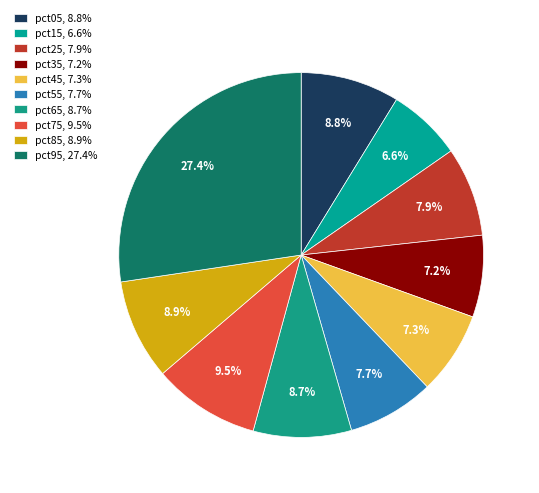

Is there any slice that represents more than half of the pie?

No